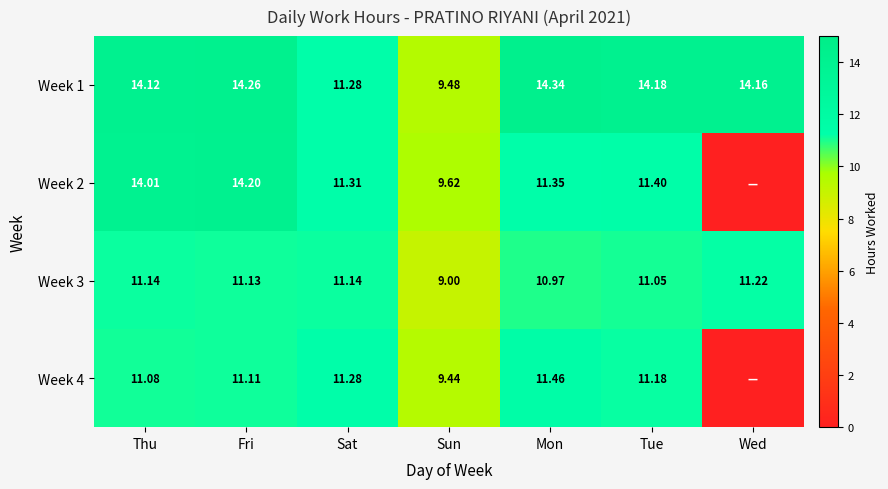

Count the number of data series in this chart.

4